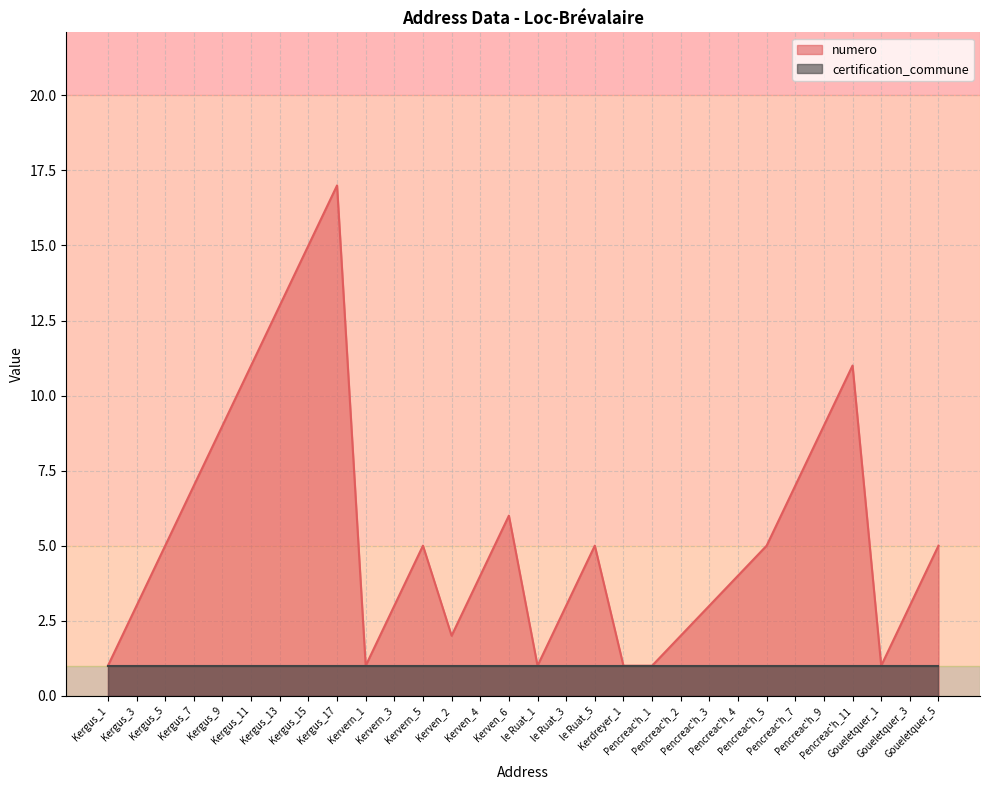

What is the greatest value displayed?

17